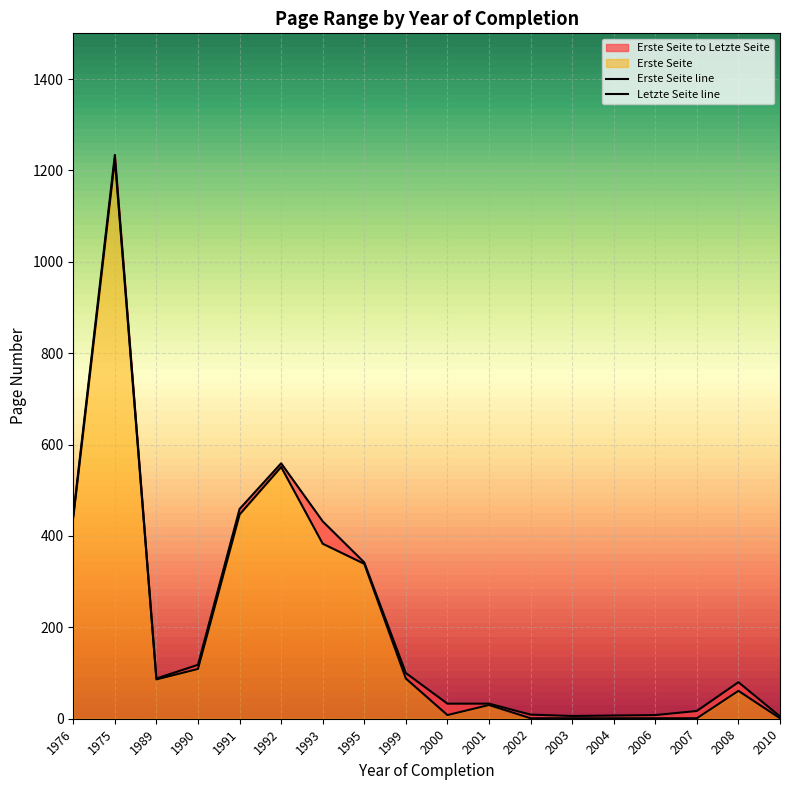

How many interior local valleys does the Letzte Seite series have?

2